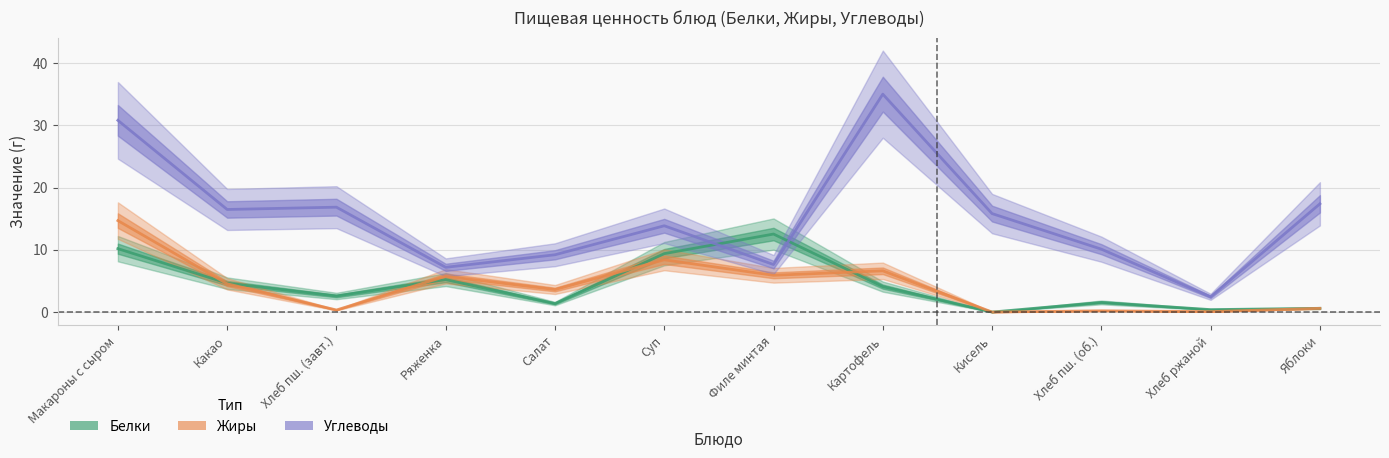

Does the chart have visible grid lines?

Yes